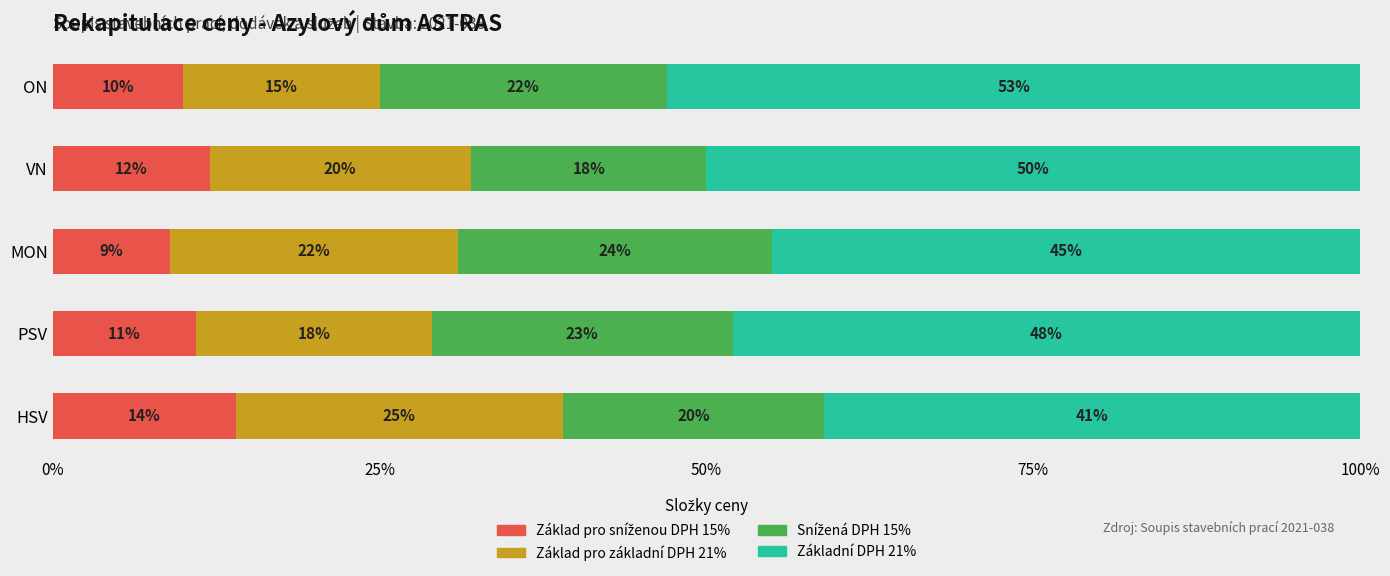

What is the total value across all series at PSV?

100.0